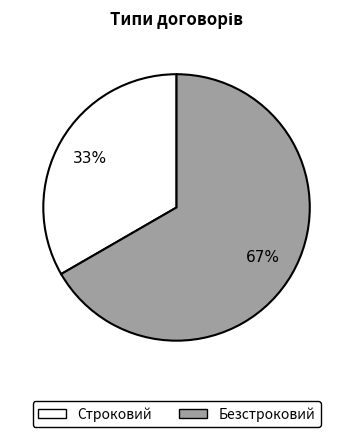

How many slices are in this pie chart?

2